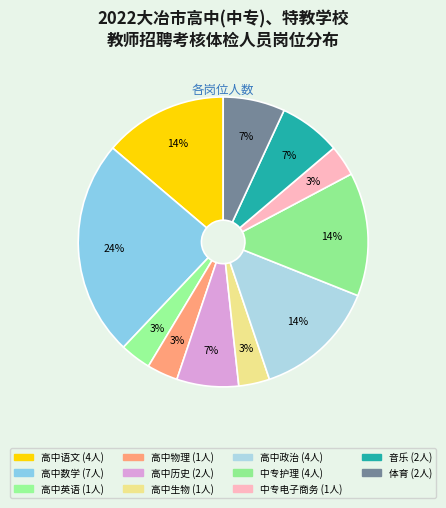

Is there a majority slice in this chart?

No